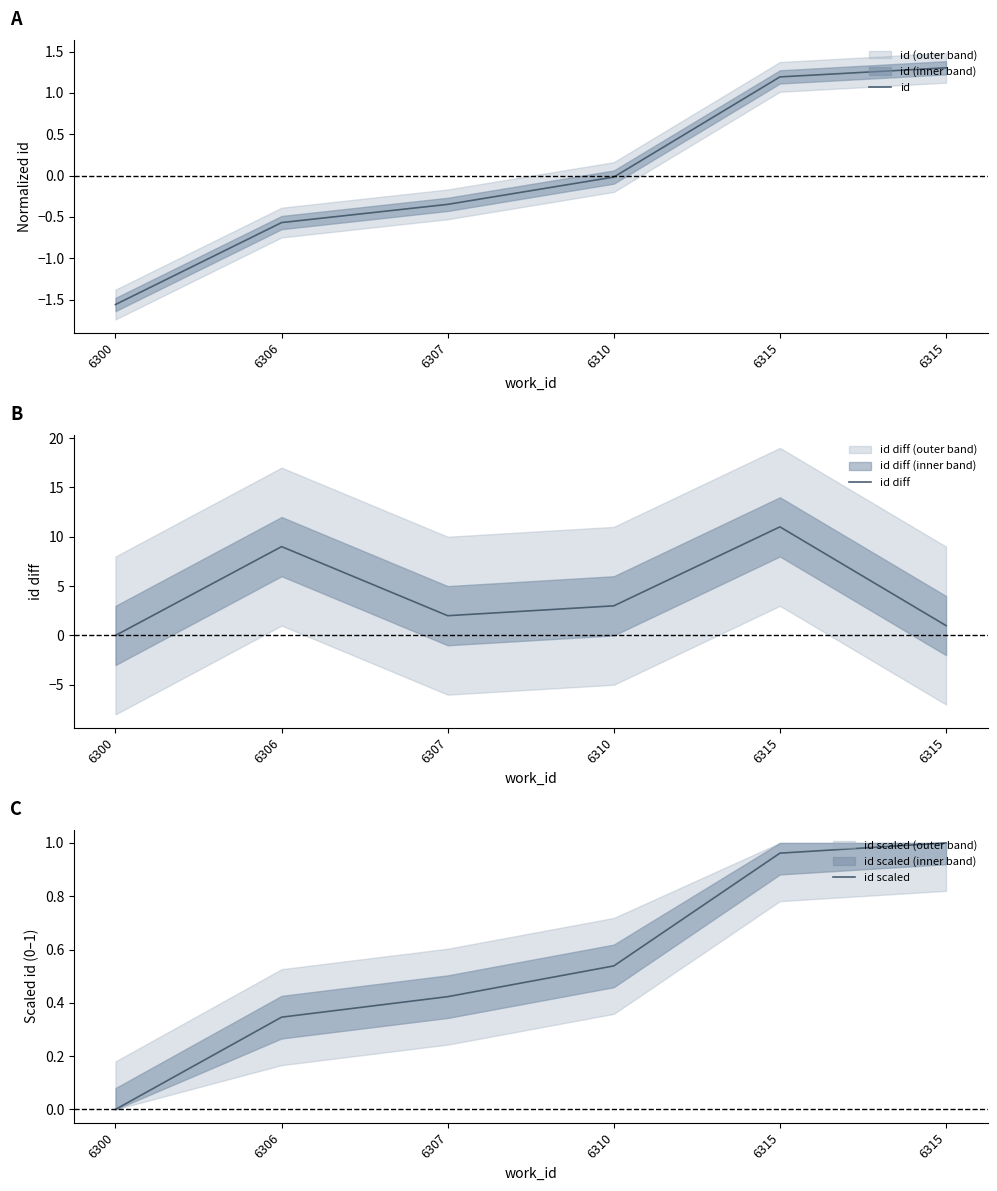

Between 6306 and 6310, which series saw the biggest shift?

id diff